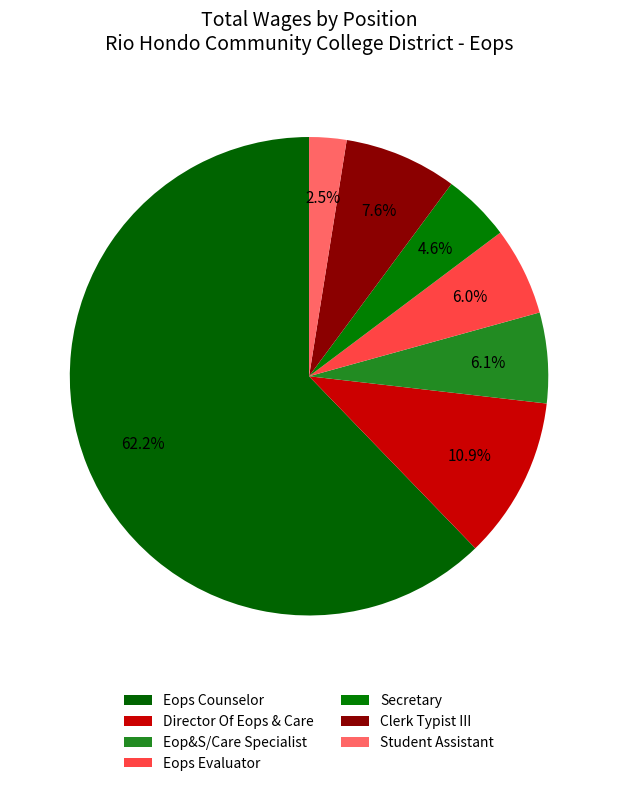

True or false: Clerk Typist III accounts for 16% of the total.

False